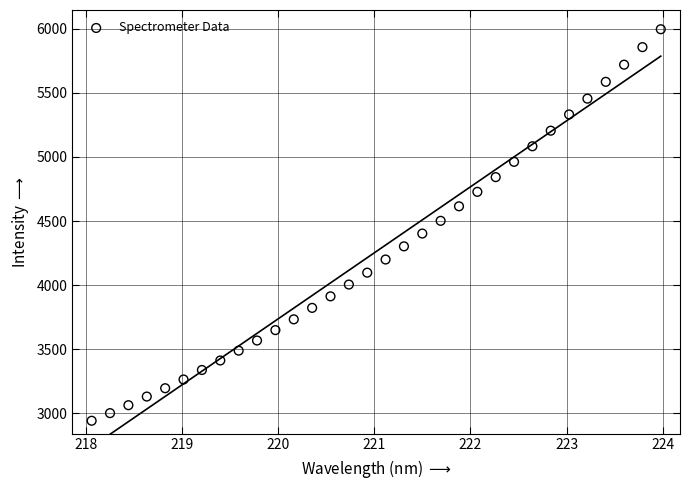

What is the range of X values (max minus min)?

5.9